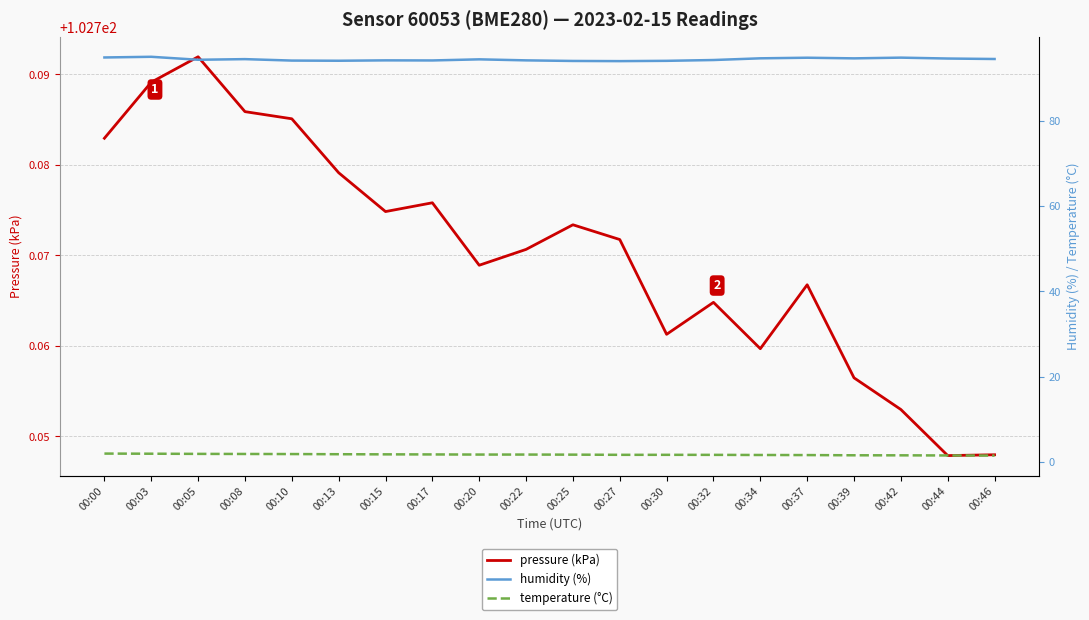

What is the value of the temperature (°C) point at the 6th from the left?

1.7